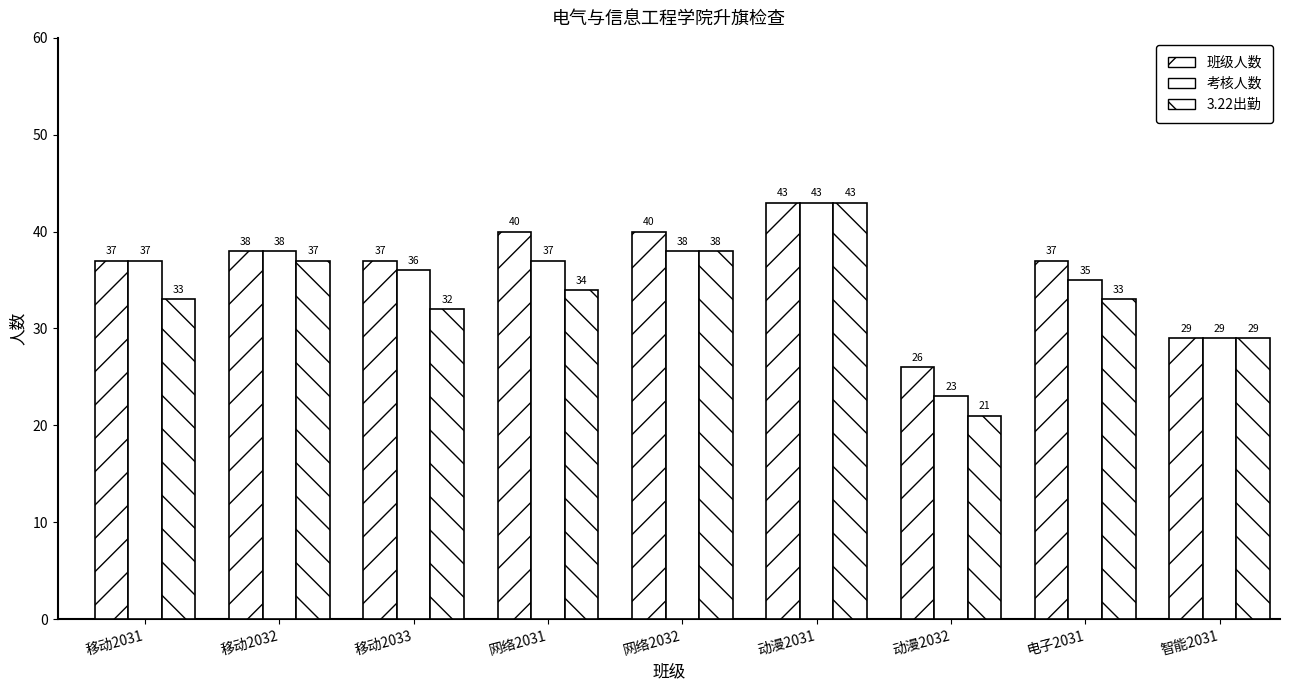

Is the value of 考核人数 at 移动2033 greater than the value of 班级人数 at 网络2031?

No